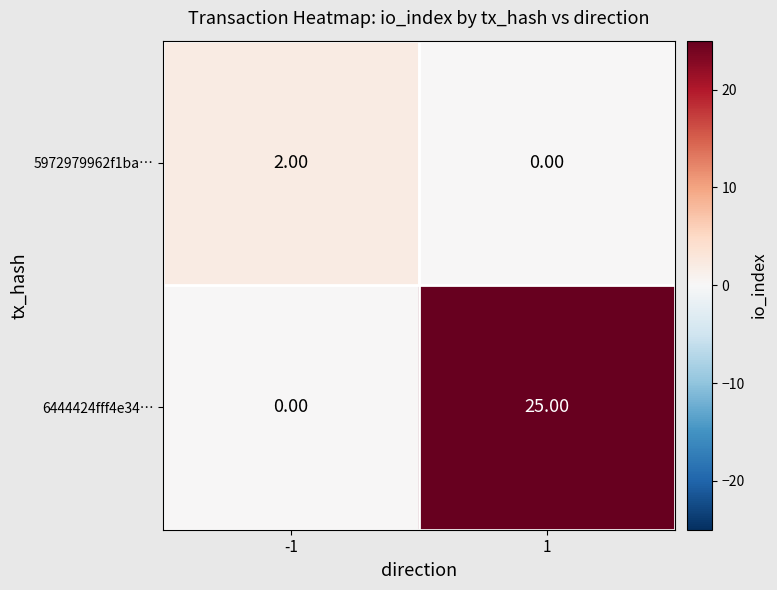

Count the number of categories in the chart.

2